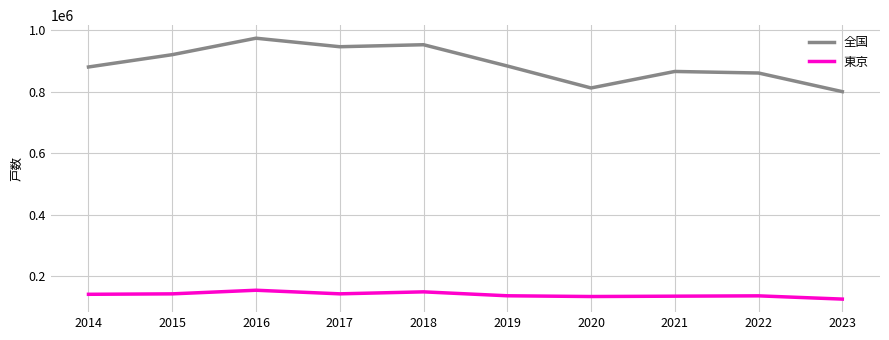

What is the sum of the 東京 values at 2023 and 2015?

266672